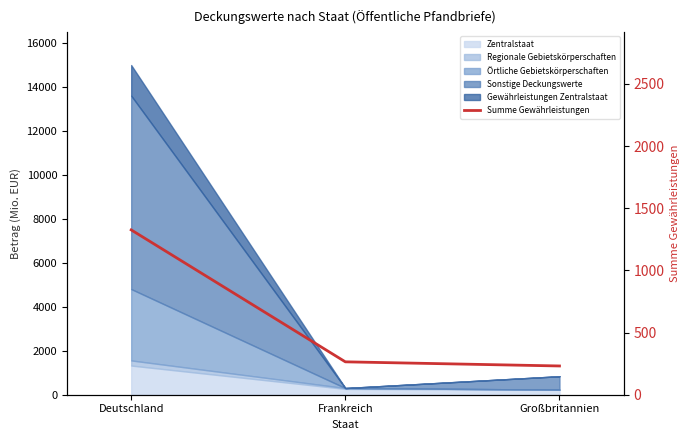

True or false: the data shows 1326.1 at Deutschland.

True